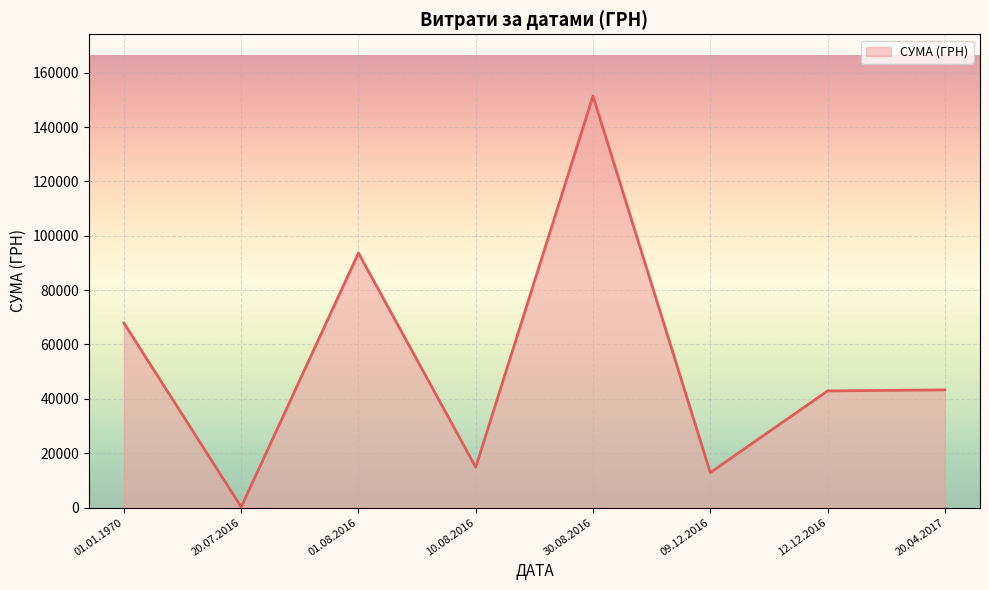

How many lines are shown in the chart?

1